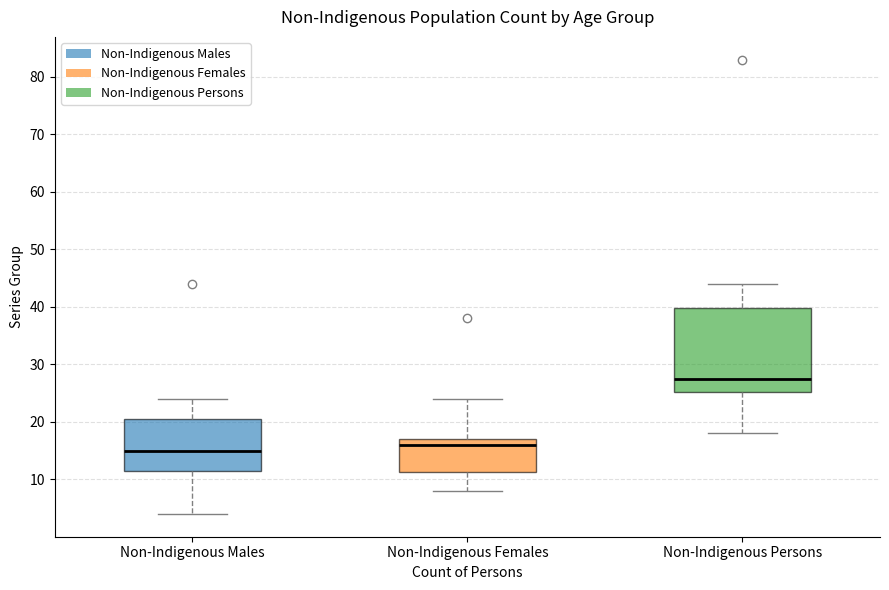

Where does the median line of the box for Non-Indigenous Males sit on the y-axis? The values are not printed on the chart, so give them approximately, as read against the axis.

15